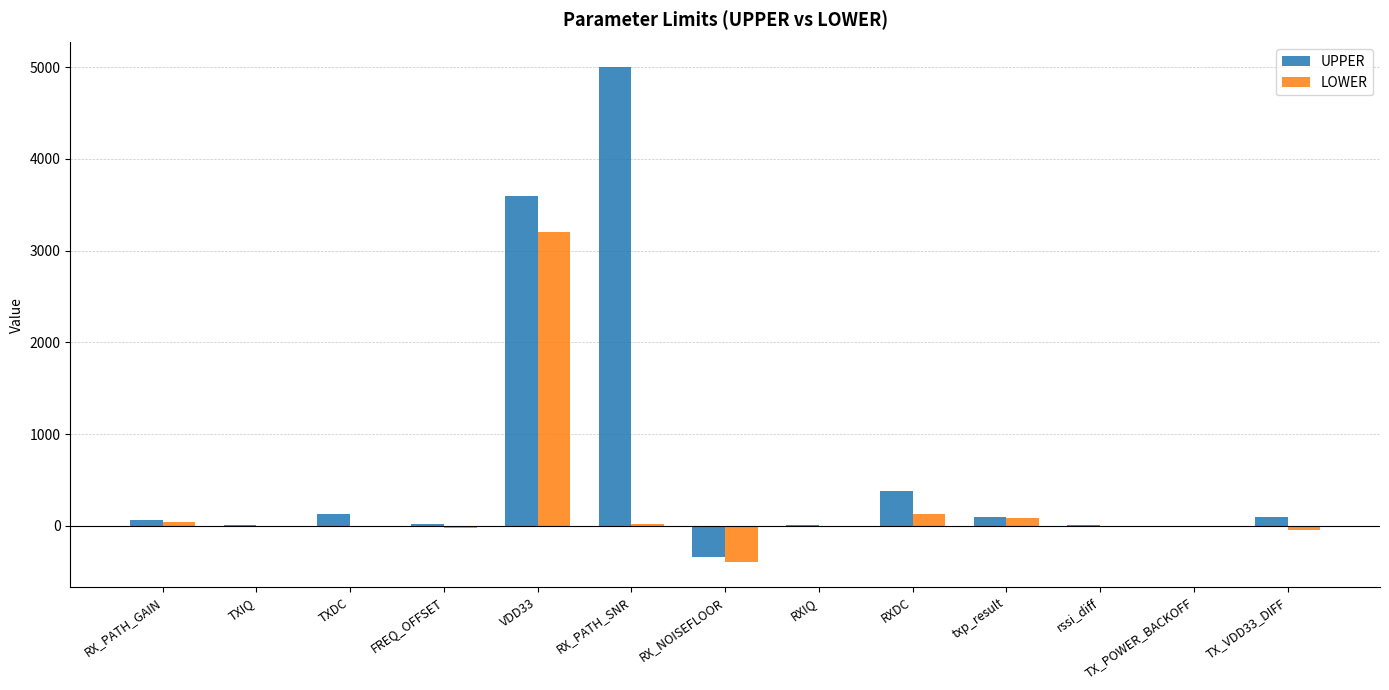

The LOWER series shows 45 at RX_PATH_GAIN. True or false?

True